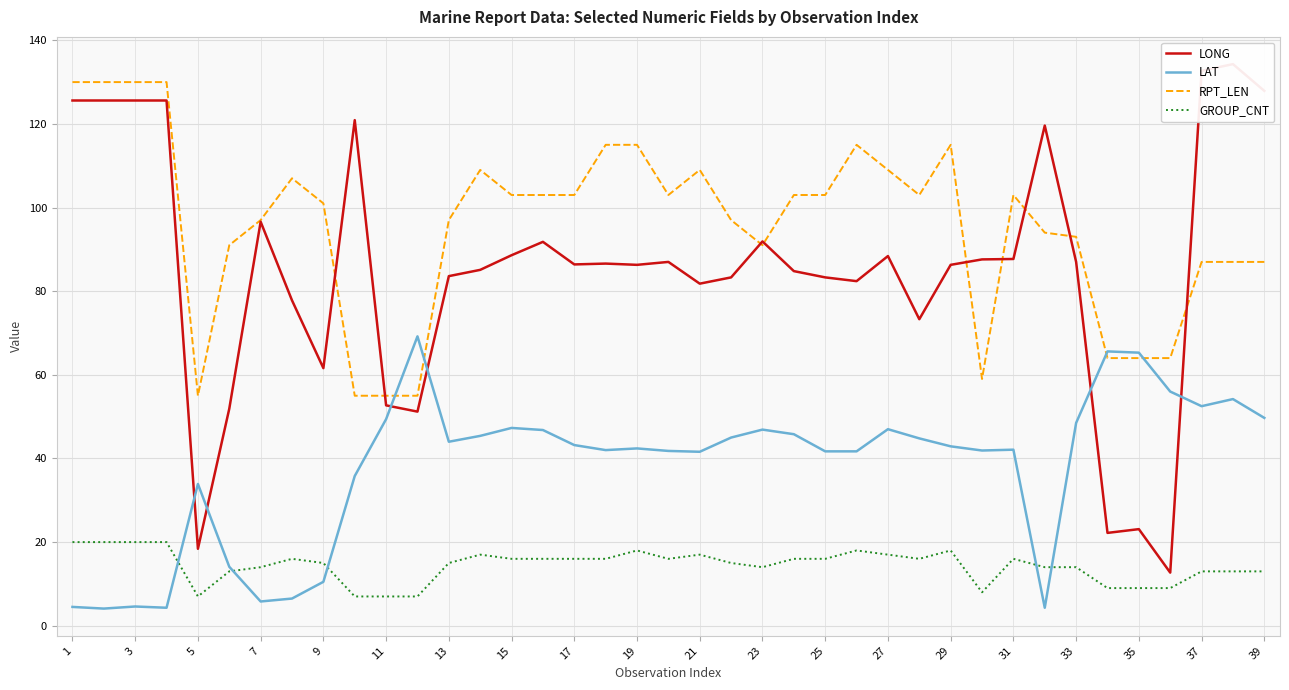

True or false: RPT_LEN and GROUP_CNT intersect in this chart.

False